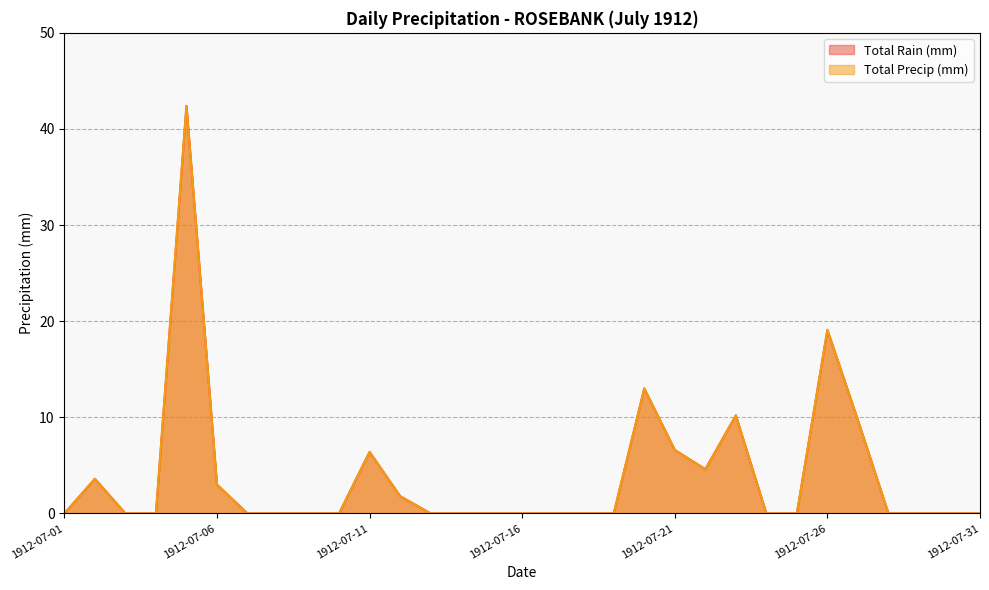

True or false: Total Rain (mm) and Total Precip (mm) cross at least once.

False